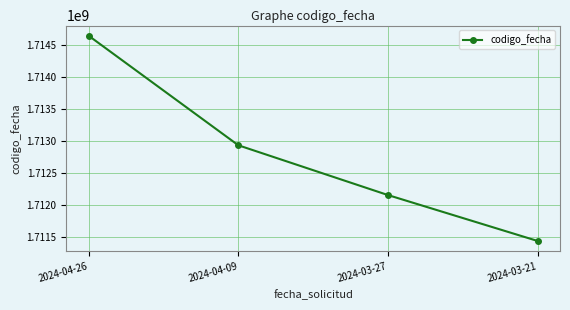

True or false: the data has more than 0 interior local peaks.

False